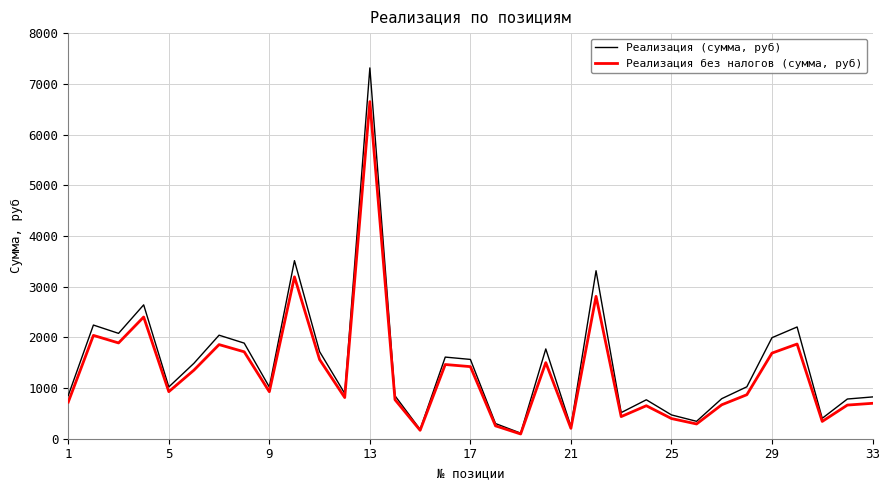

What is the highest value of the Реализация (сумма, руб) series?

7313.5